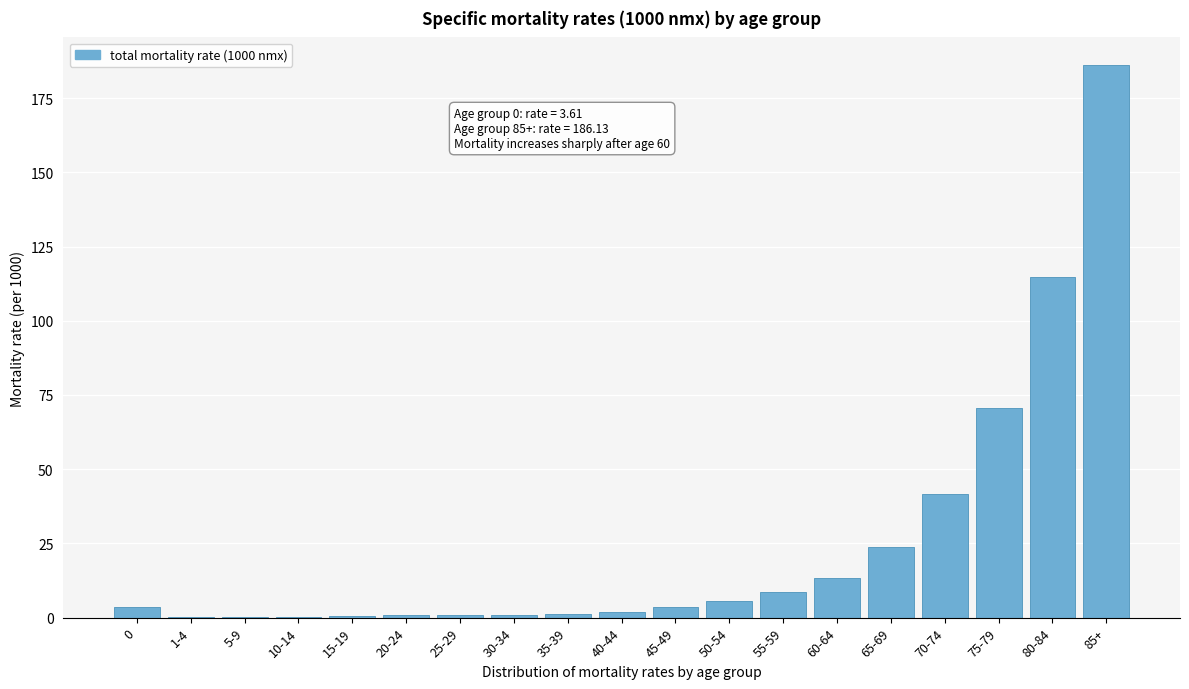

Is it true that the value at 55-59 is 8.7?

True